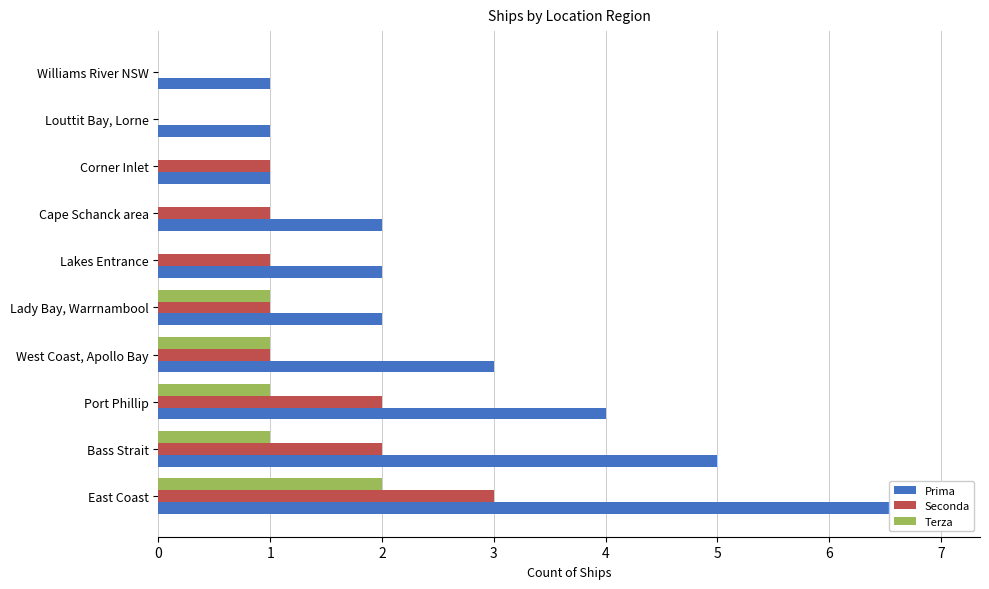

List the series in order of their overall mean, highest first.

Prima, Seconda, Terza